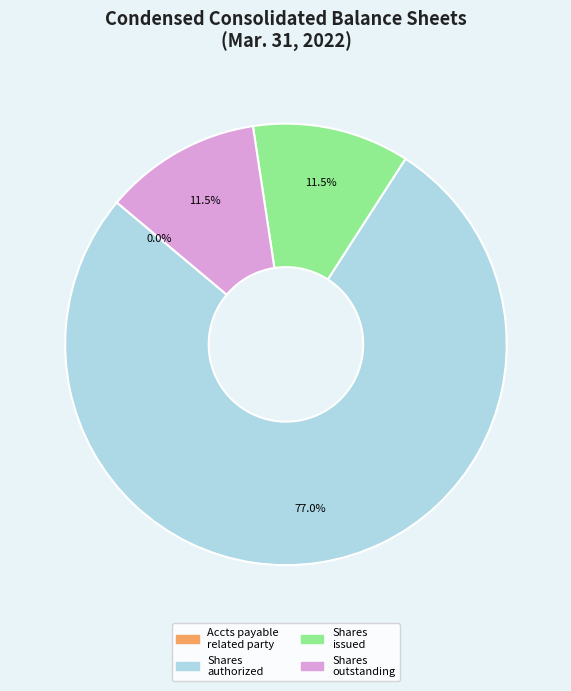

To the nearest percent, what is the average slice percentage?

25%